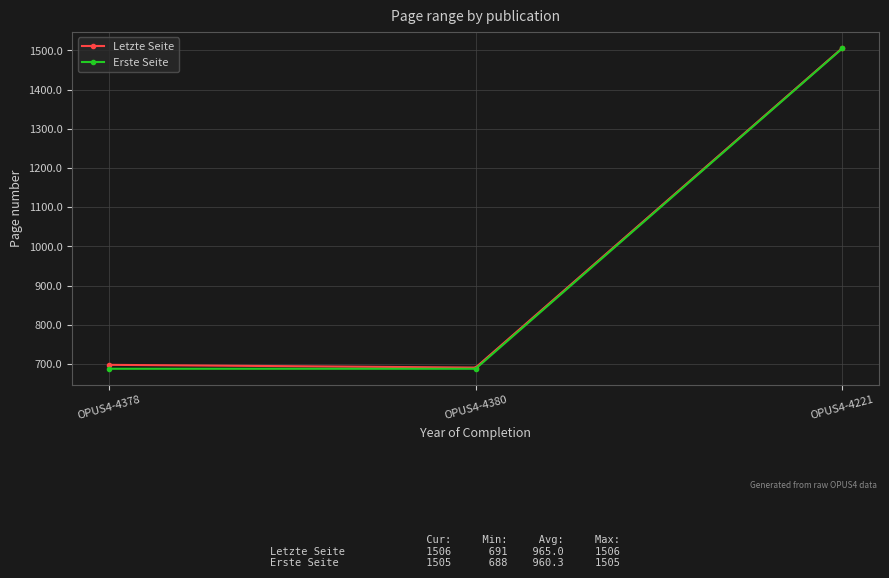

True or false: Letzte Seite has a value of 2702 at OPUS4-4221.

False